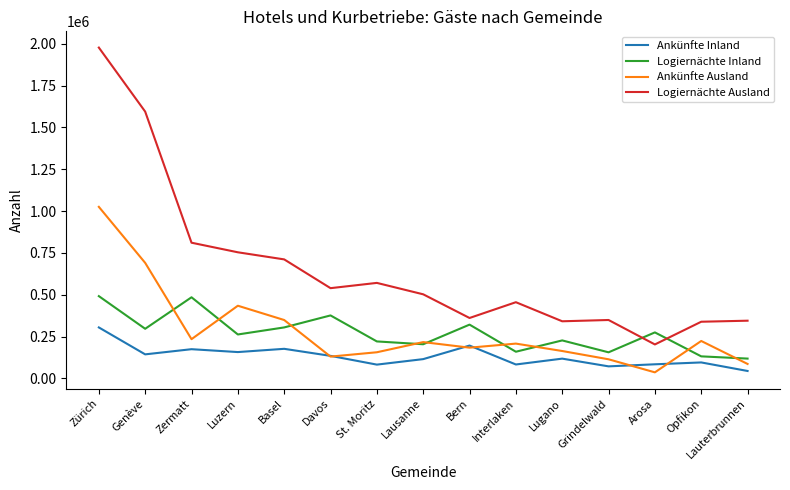

Is the value of Logiernächte Ausland at Luzern greater than the value of Ankünfte Ausland at Arosa?

Yes